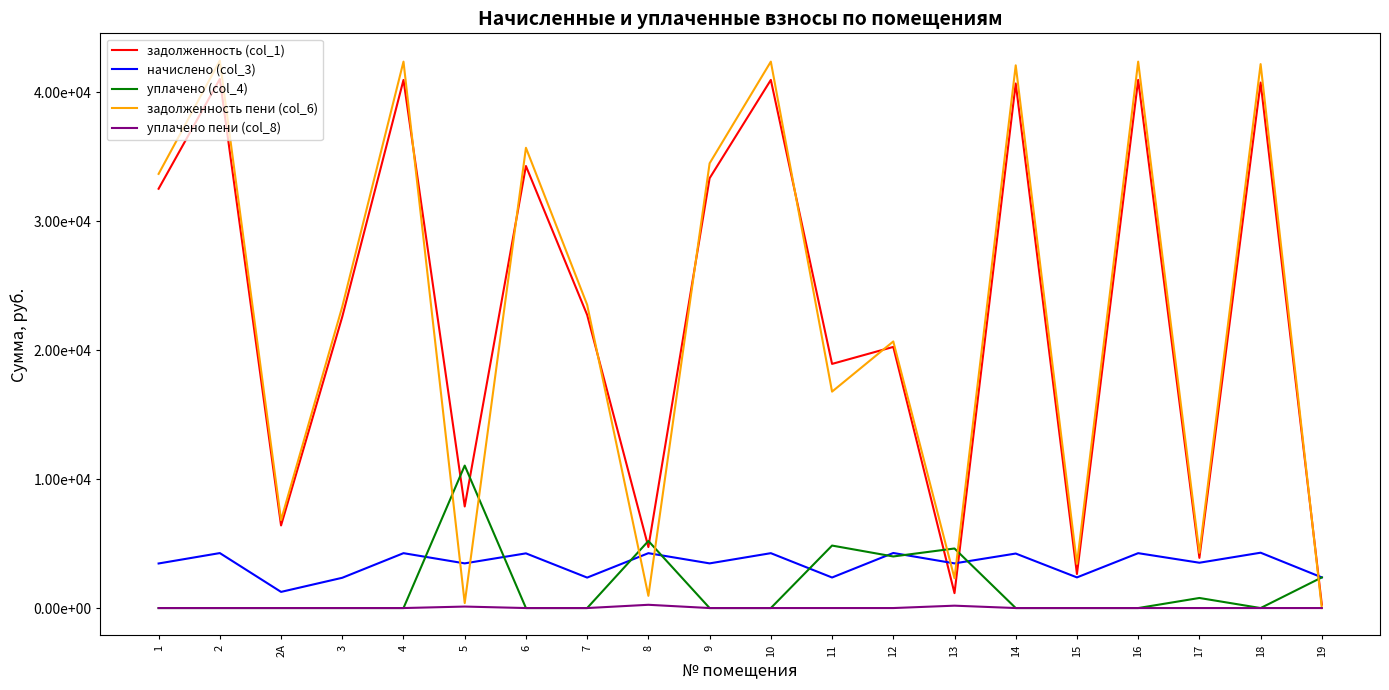

Where does the задолженность пени (col_6) series first go above 23513?

1